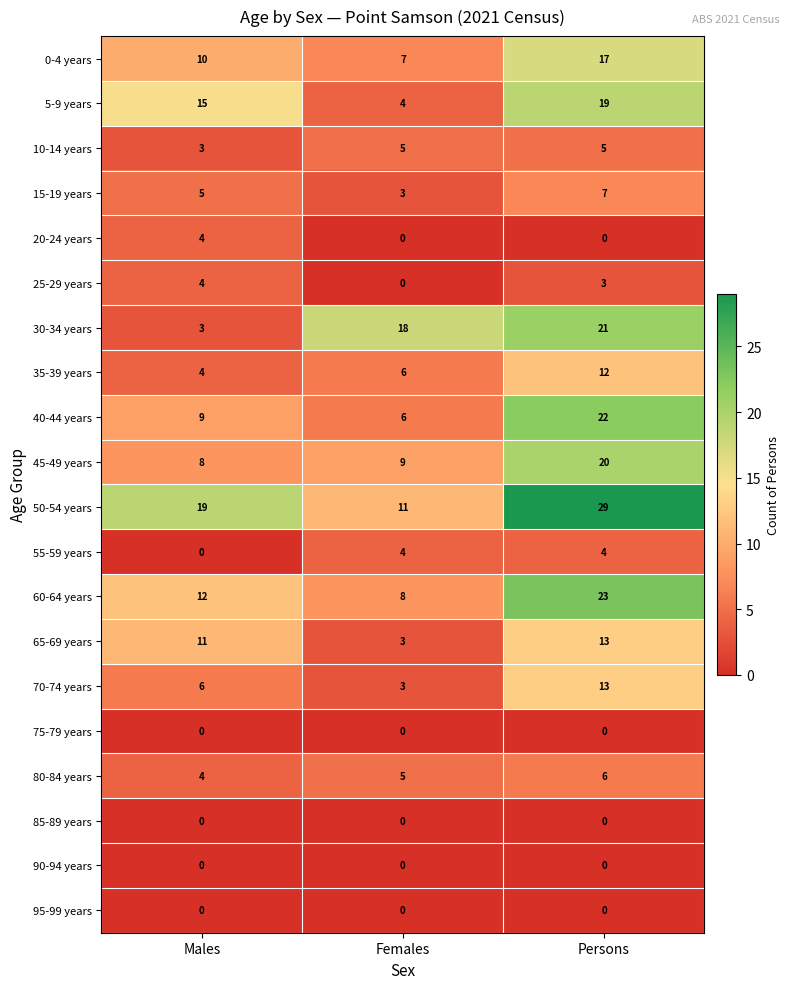

What is the sum of all 55-59 years values?

8